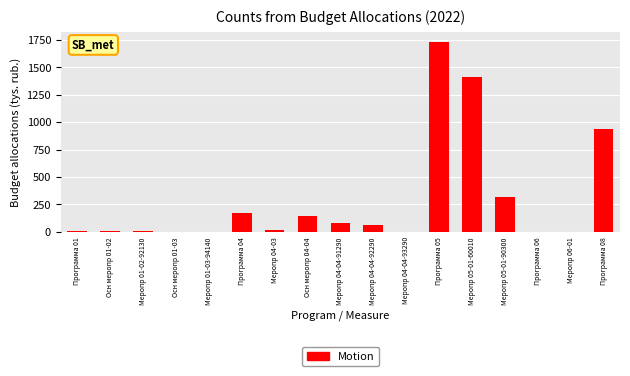

The chart shows a value of 7.0 at Меропр 01-02-92130. True or false?

True